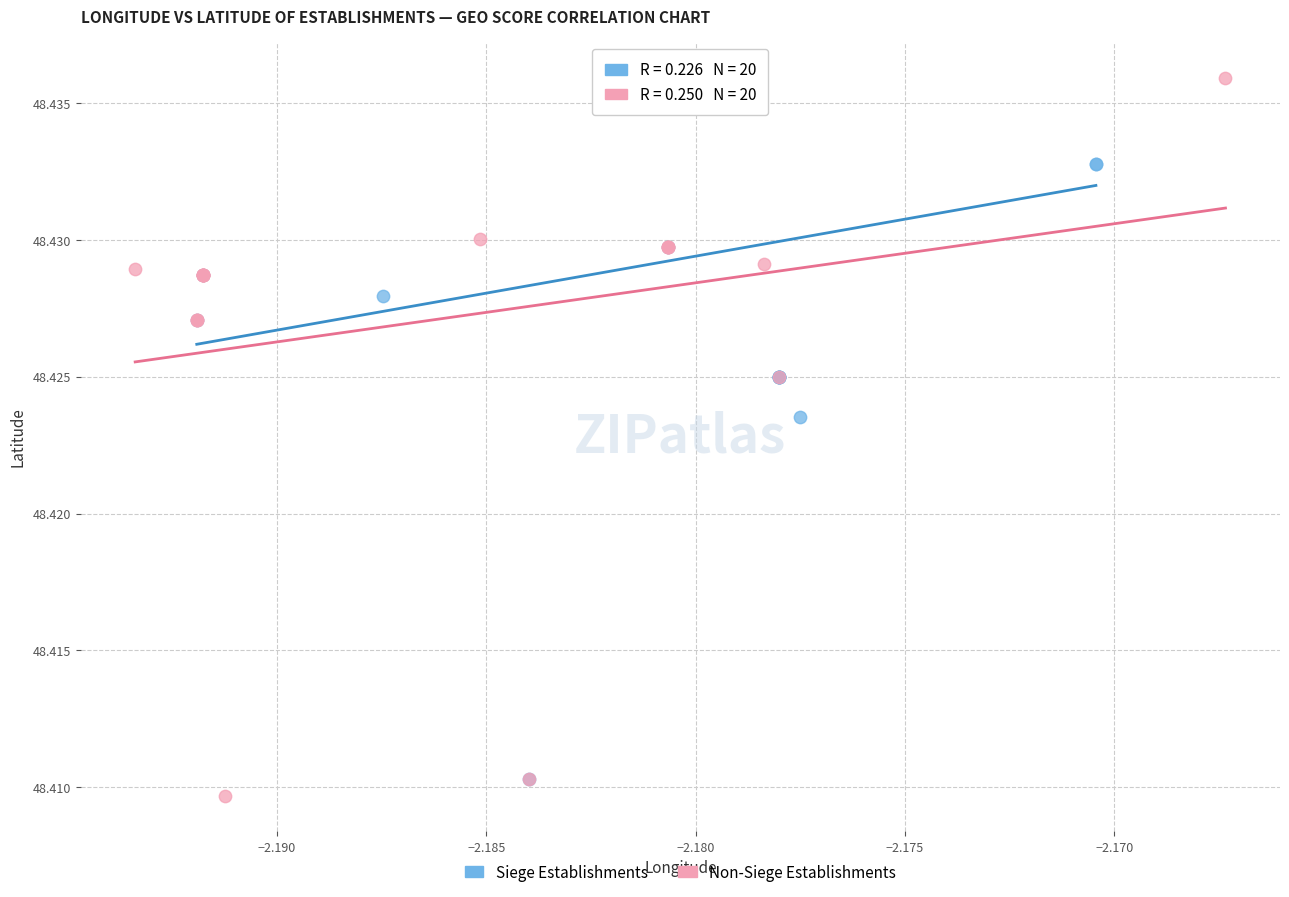

What are all the series names shown in the legend?

Siege Establishments, Non-Siege Establishments